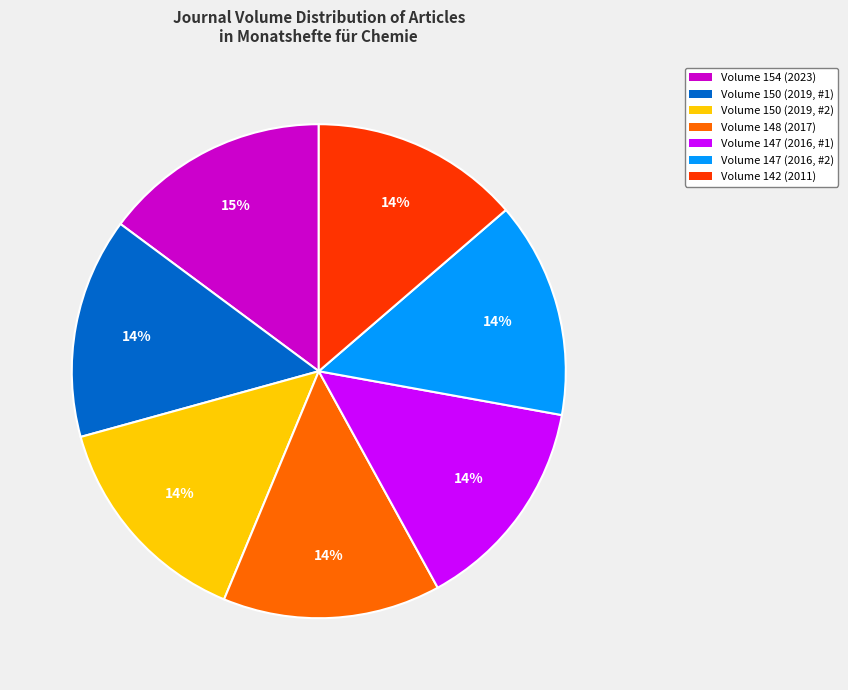

Is there a majority slice in this chart?

No